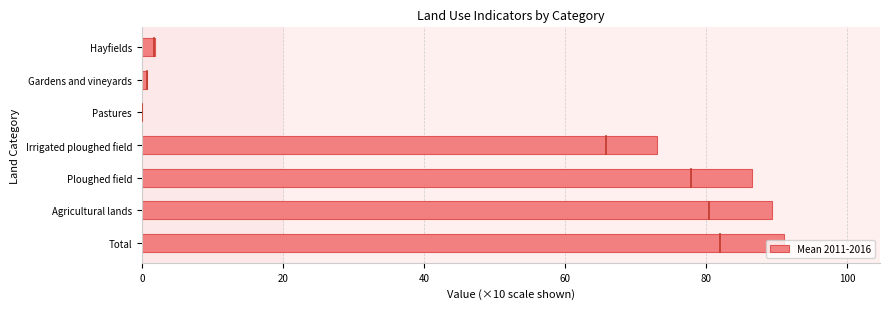

What is the sum of all values?

342.7